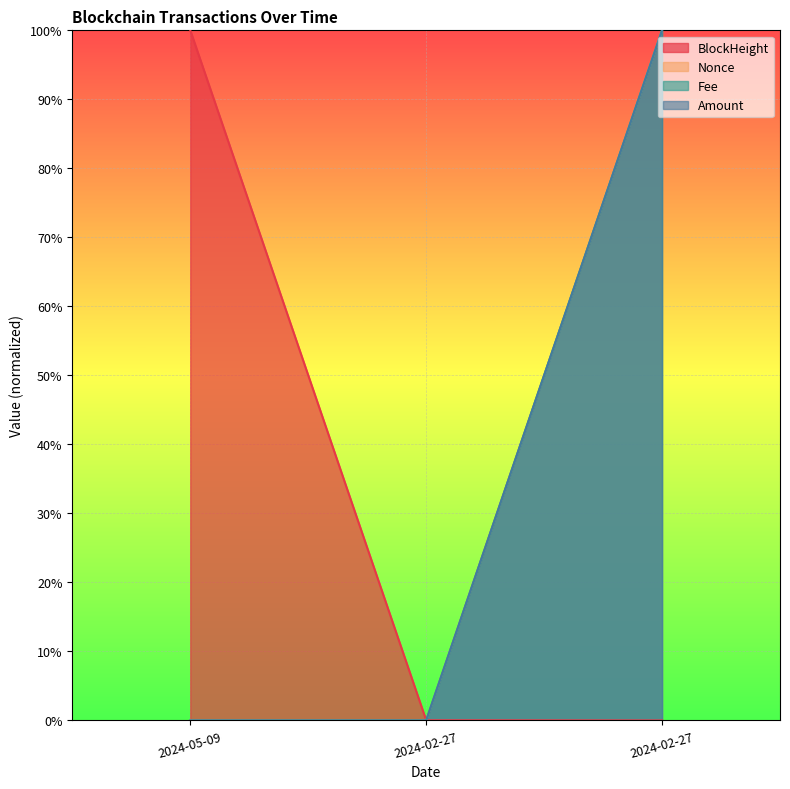

What is the average value of the Fee series?

0.3